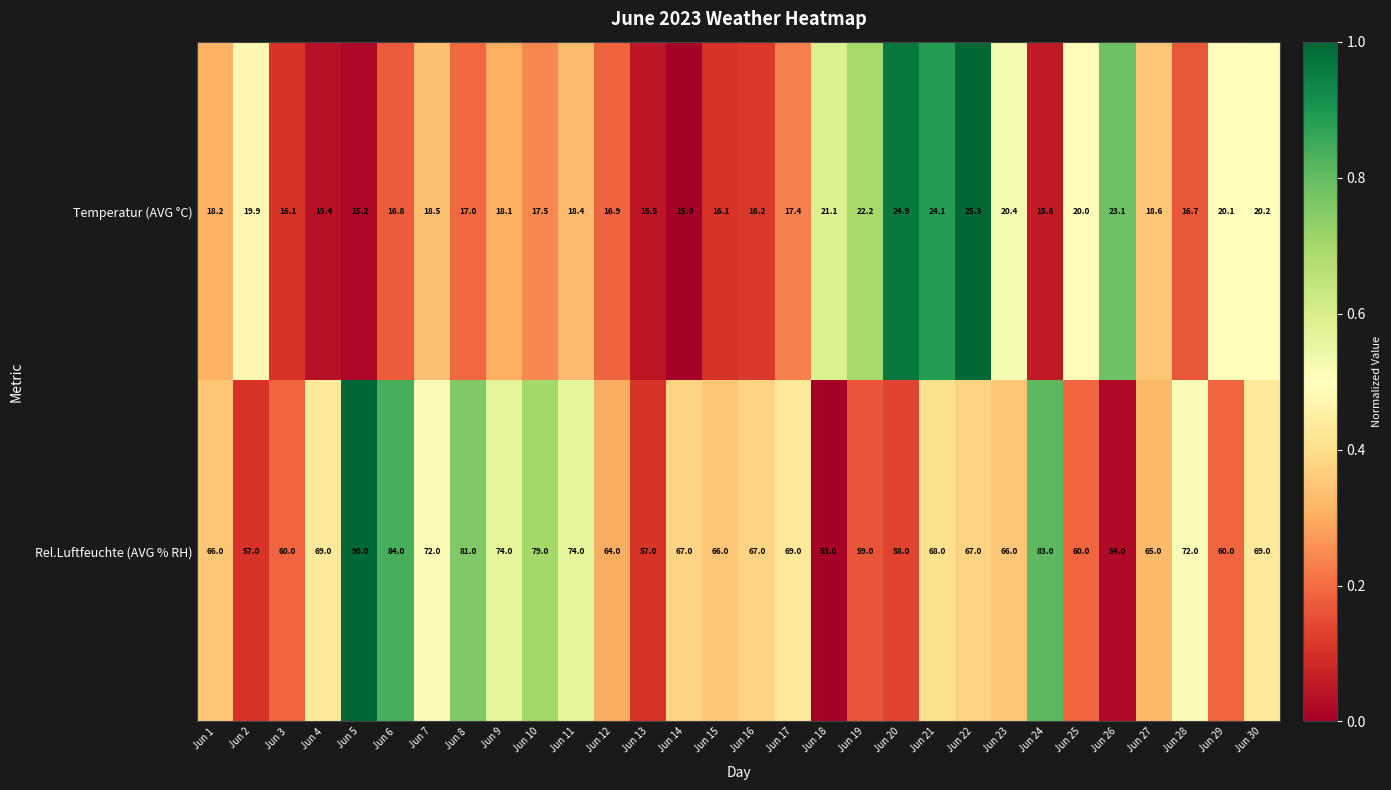

List the series in order of their peak value, lowest first.

Temperatur (AVG °C), Rel.Luftfeuchte (AVG % RH)